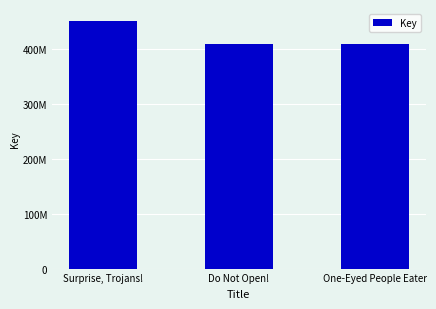

What is the change in value from Surprise, Trojans! to Do Not Open!?

-40558666